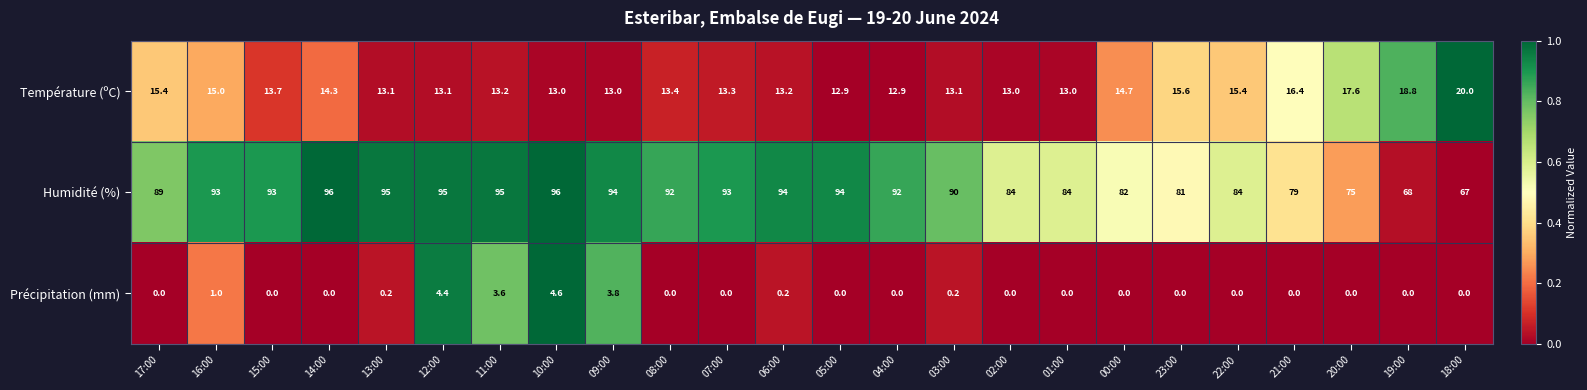

What is the difference between the second highest and second lowest values in the Humidité (%) series?

28.0